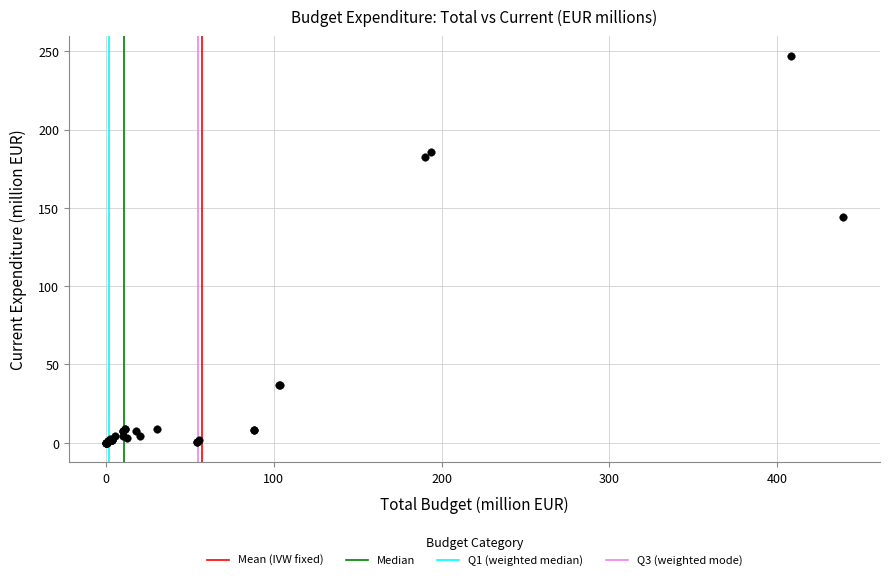

What Y value in the scatter plot is closest to 123?

144.3